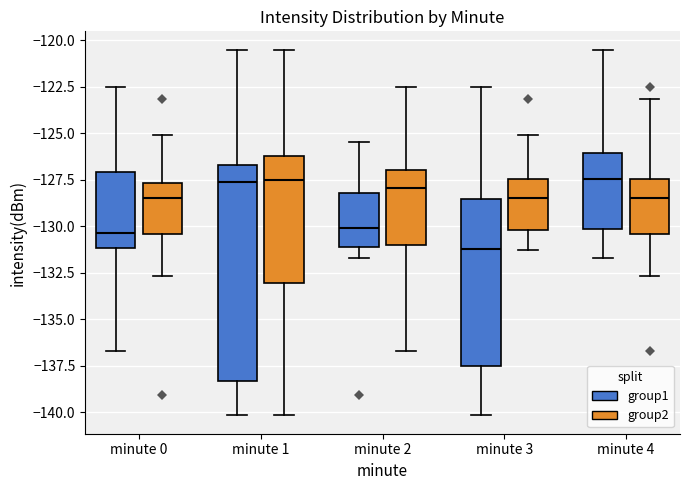

Reading left to right, transcribe this box plot: for each box, give where its median line is, the range the box spans, and where its two whiskers end, as read against the y-axis. The values are not printed on the chart, so give them approximately, as read against the axis.

minute 0 (group1): median -130.5, box -131.0 to -127.0, whiskers -136.5 to -122.5
minute 0 (group2): median -128.5, box -130.5 to -127.5, whiskers -132.5 to -125.0
minute 1 (group1): median -127.5, box -138.5 to -126.5, whiskers -140.0 to -120.5
minute 1 (group2): median -127.5, box -133.0 to -126.0, whiskers -140.0 to -120.5
minute 2 (group1): median -130.0, box -131.0 to -128.0, whiskers -131.5 to -125.5
minute 2 (group2): median -128.0, box -131.0 to -127.0, whiskers -136.5 to -122.5
minute 3 (group1): median -131.0, box -137.5 to -128.5, whiskers -140.0 to -122.5
minute 3 (group2): median -128.5, box -130.0 to -127.5, whiskers -131.5 to -125.0
minute 4 (group1): median -127.5, box -130.0 to -126.0, whiskers -131.5 to -120.5
minute 4 (group2): median -128.5, box -130.5 to -127.5, whiskers -132.5 to -123.0